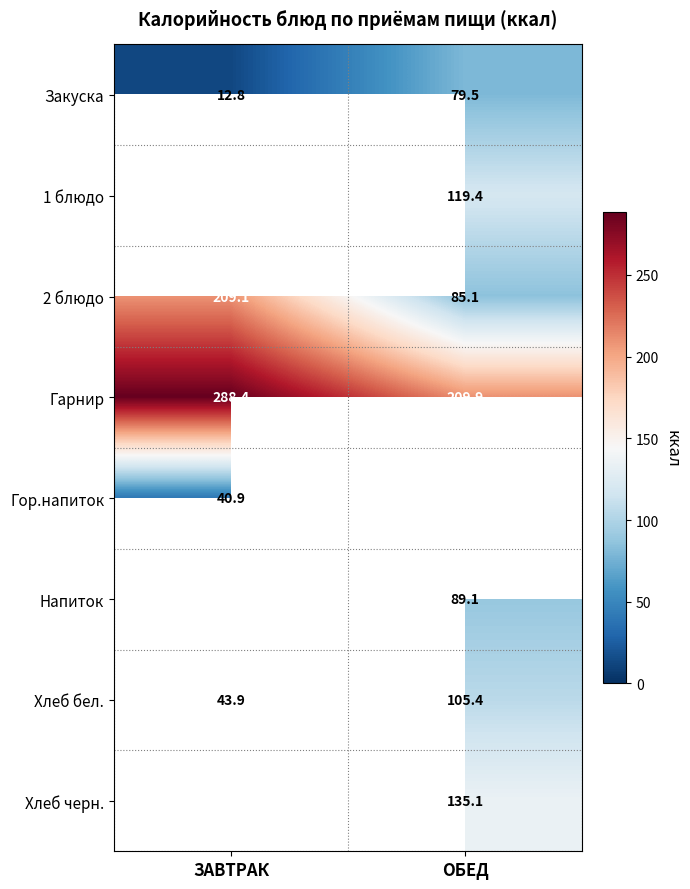

What is the spread (max minus min) of values at ОБЕД?

130.4